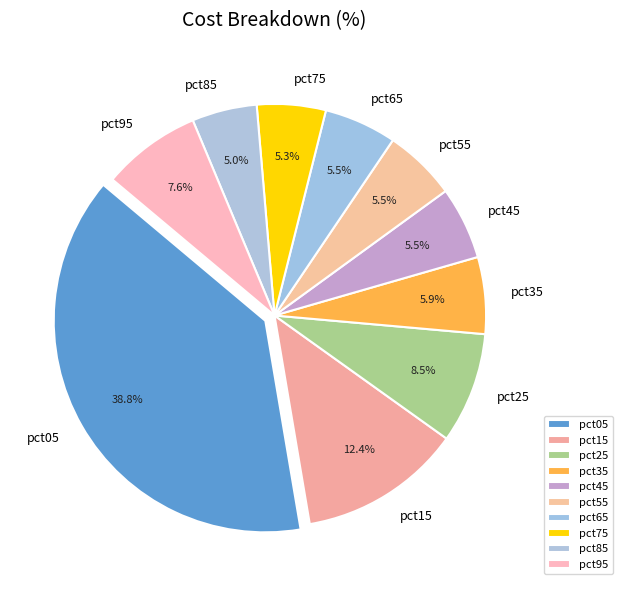

Does pct65 represent more than half of the total?

No